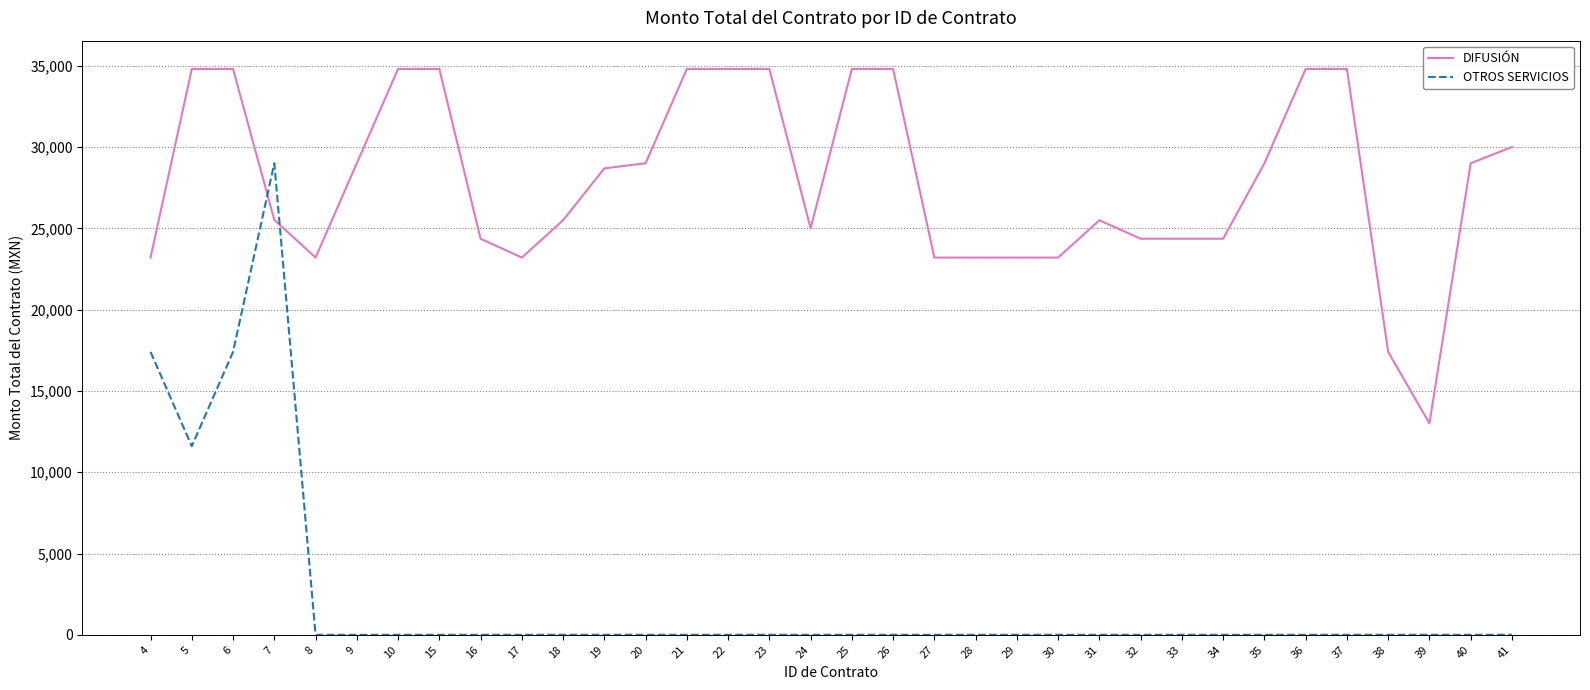

Which series has the widest spread of values?

OTROS SERVICIOS